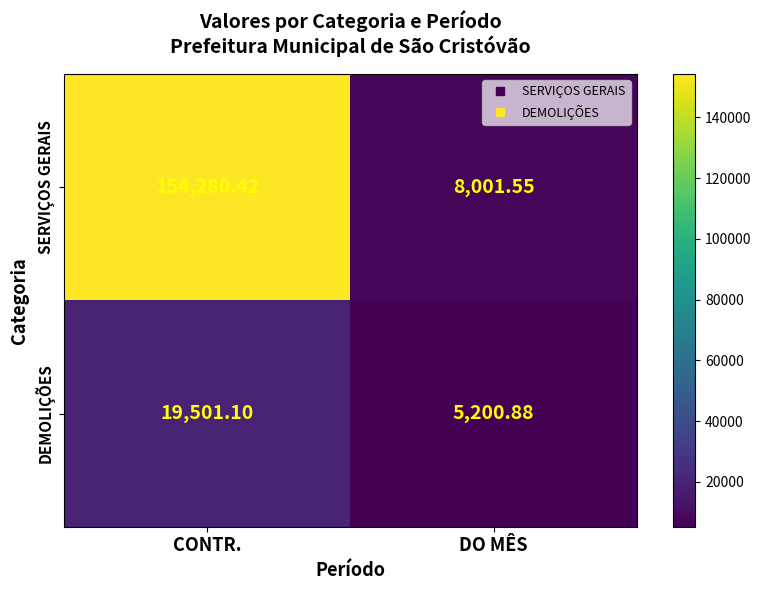

Rank the series by their average value, from lowest to highest.

DEMOLIÇÕES, SERVIÇOS GERAIS